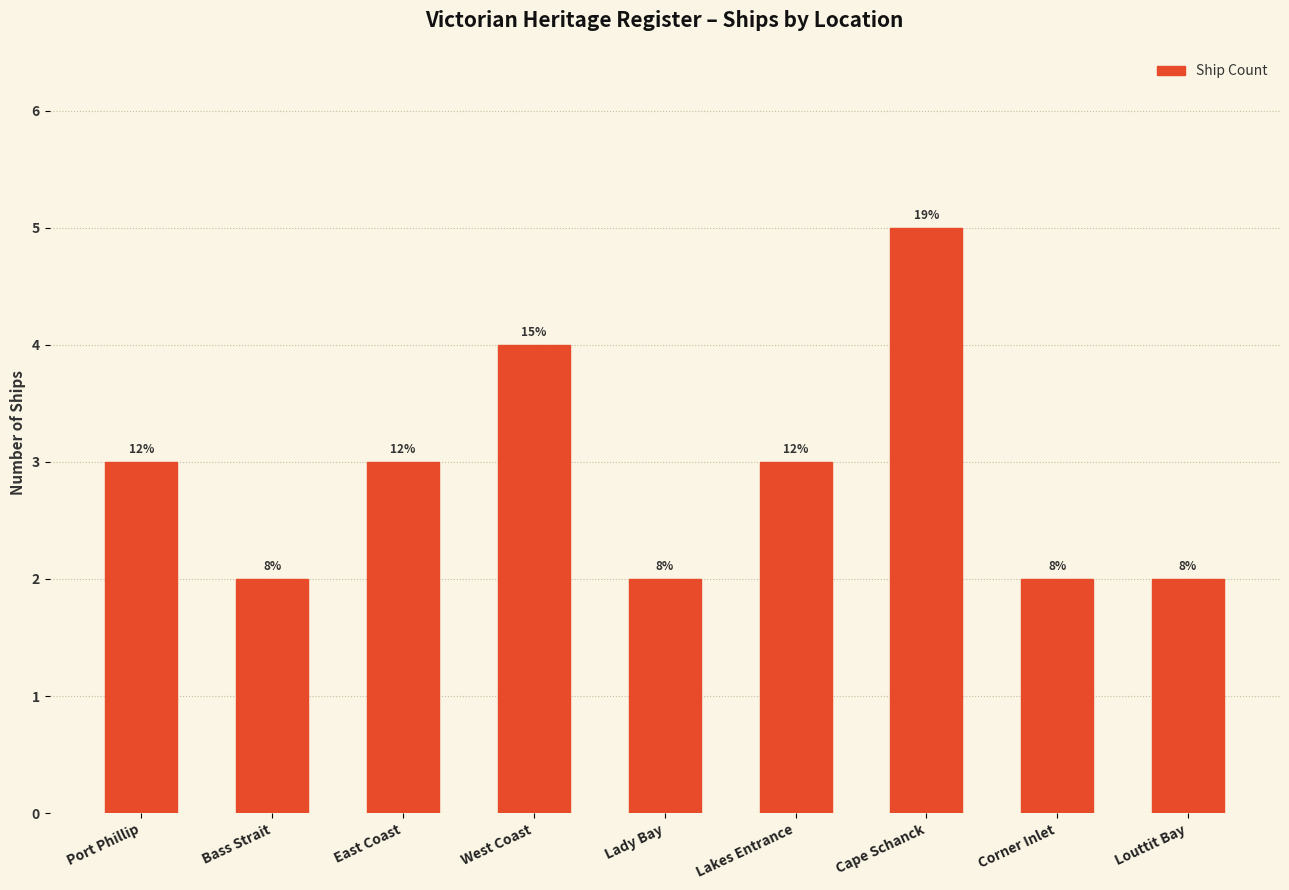

Is it true that the value at Lady Bay is 4?

False